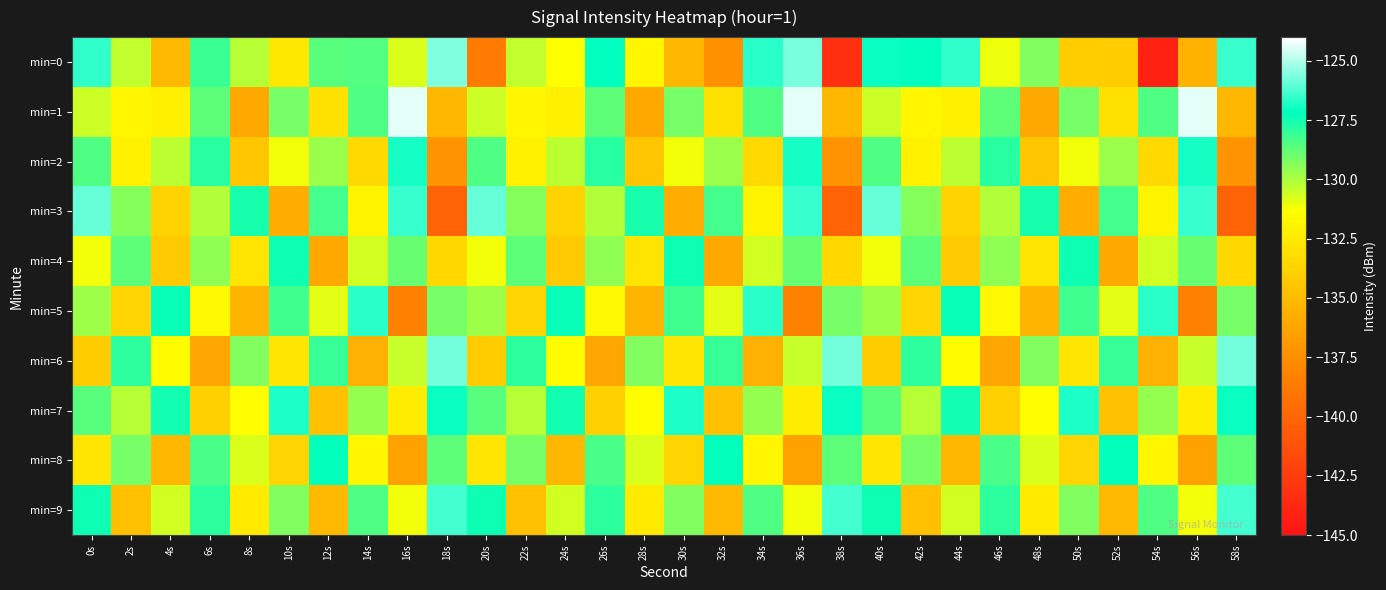

Rank the series at 20s from highest to lowest value.

min=3, min=9, min=2, min=7, min=5, min=1, min=4, min=8, min=6, min=0